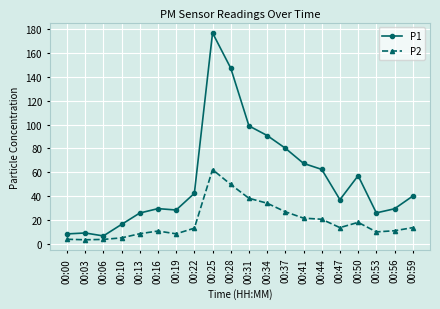

What is the spread (max minus min) of values at 00:16?

18.8